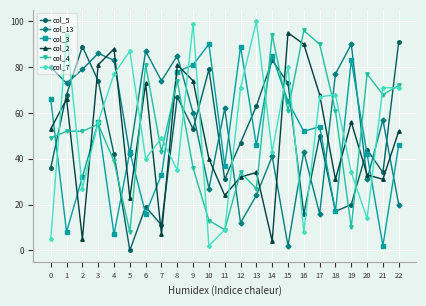

Between 7 and 12, which series saw the biggest shift?

col_13